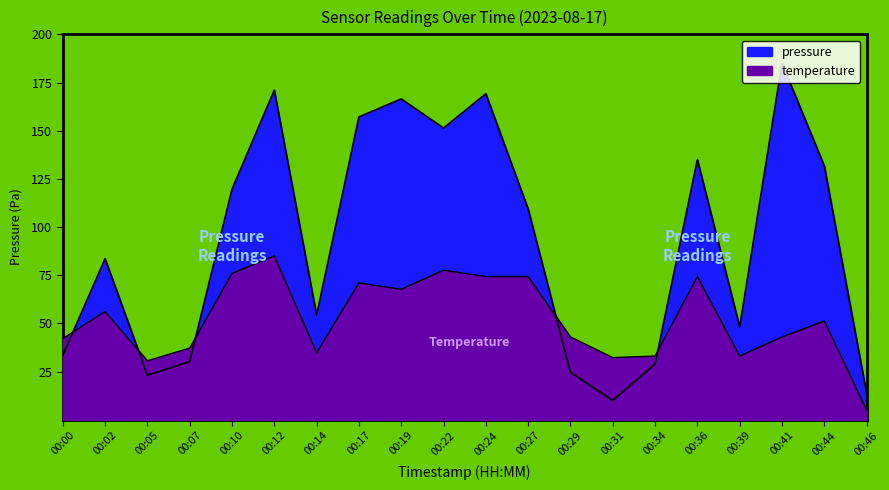

Is it true that temperature equals 37.2 at 00:07?

True